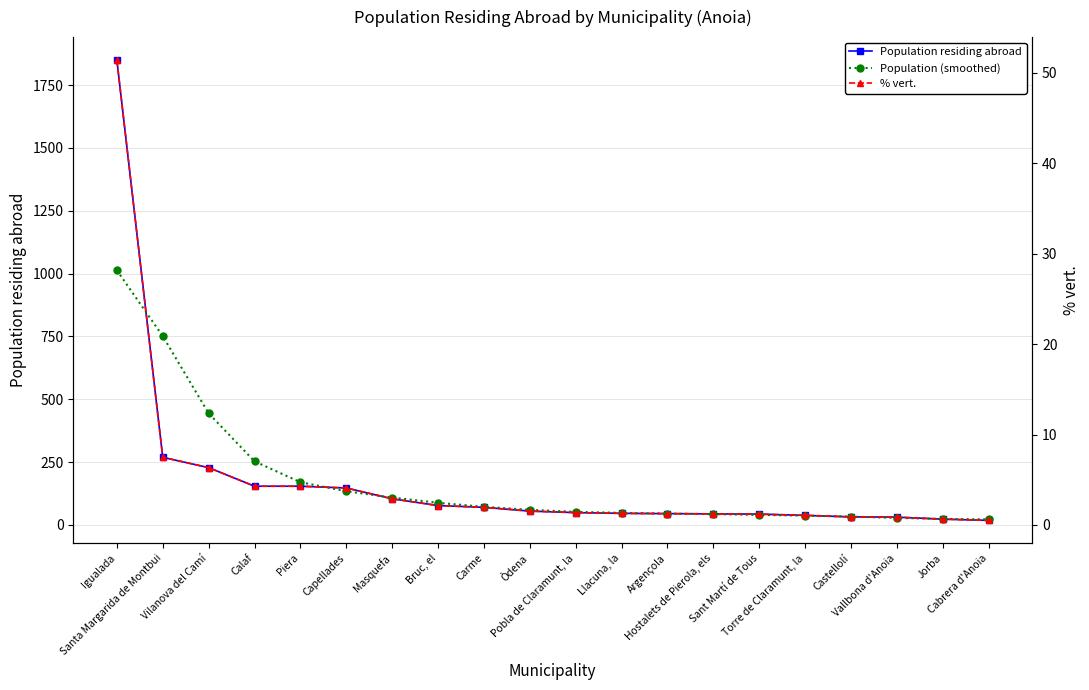

Between which two adjacent categories do Population (smoothed) and Population residing abroad first intersect?

Igualada and Santa Margarida de Montbui